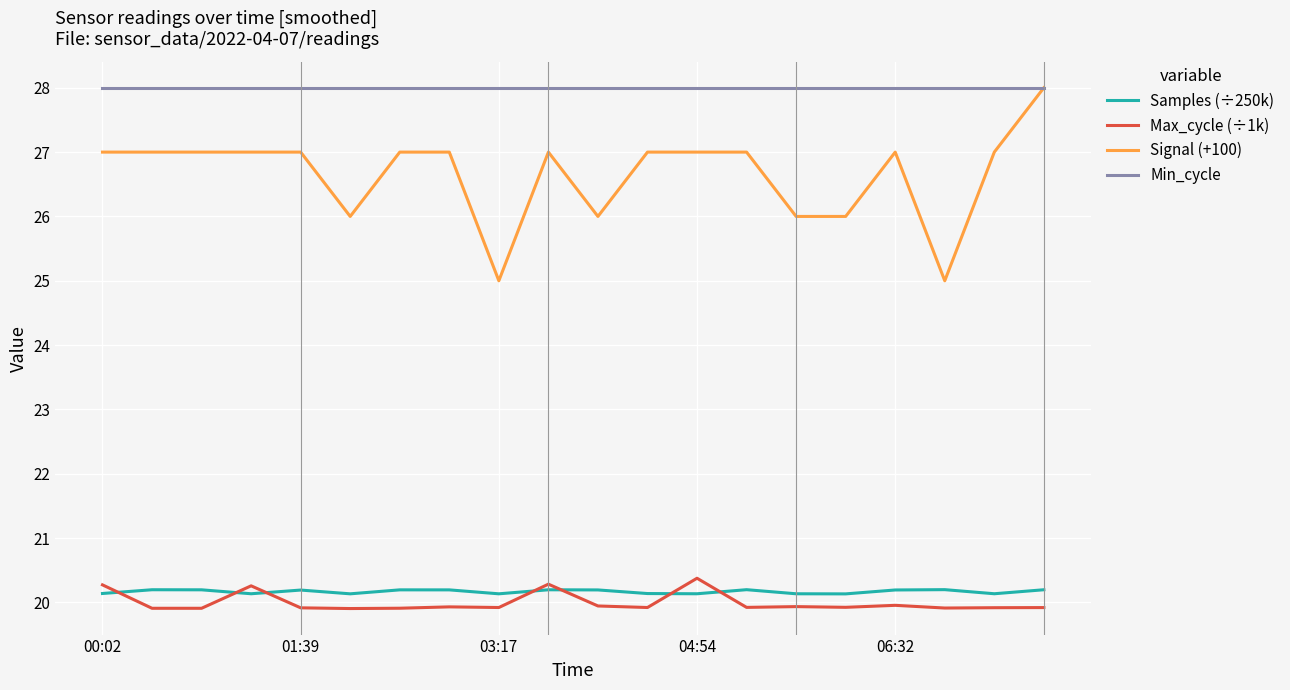

Which series has the widest spread of values?

Signal (+100)